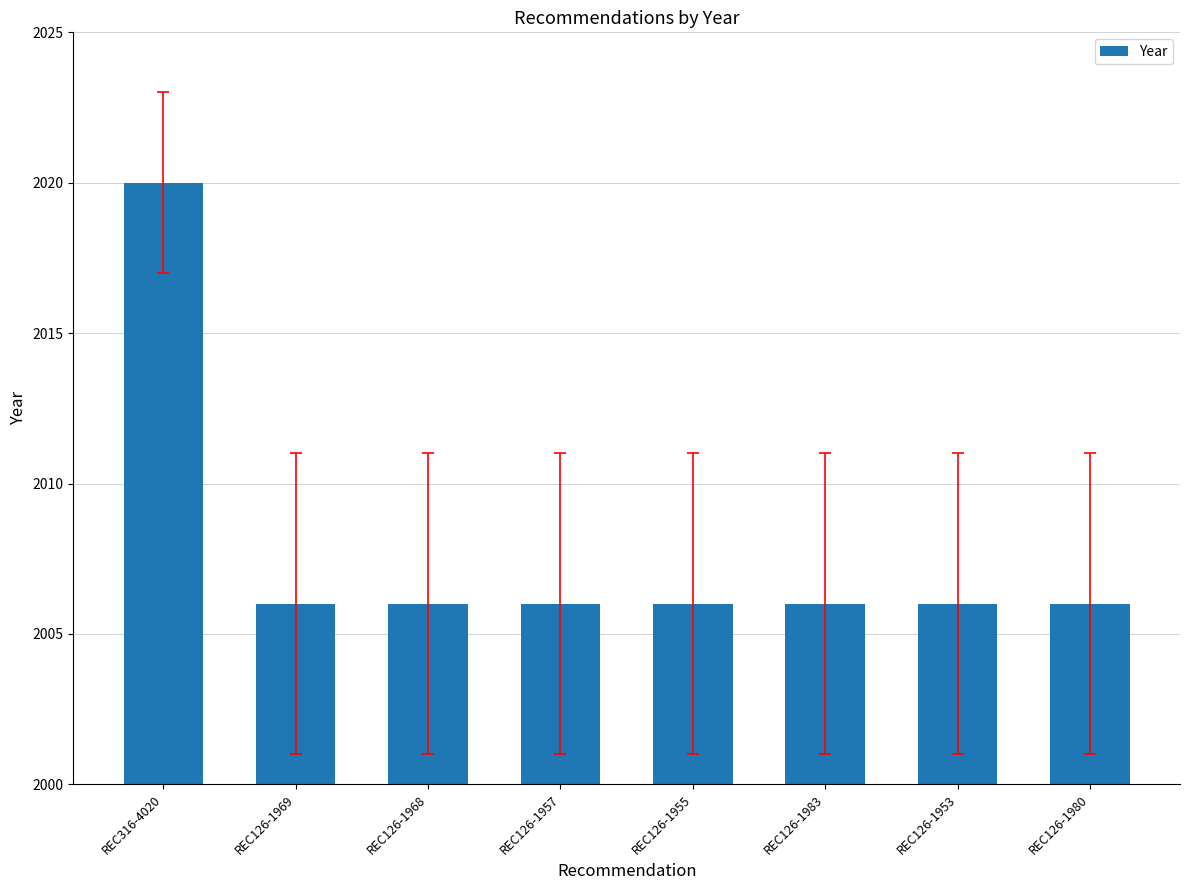

True or false: the data shows 2679 at REC126-1953.

False